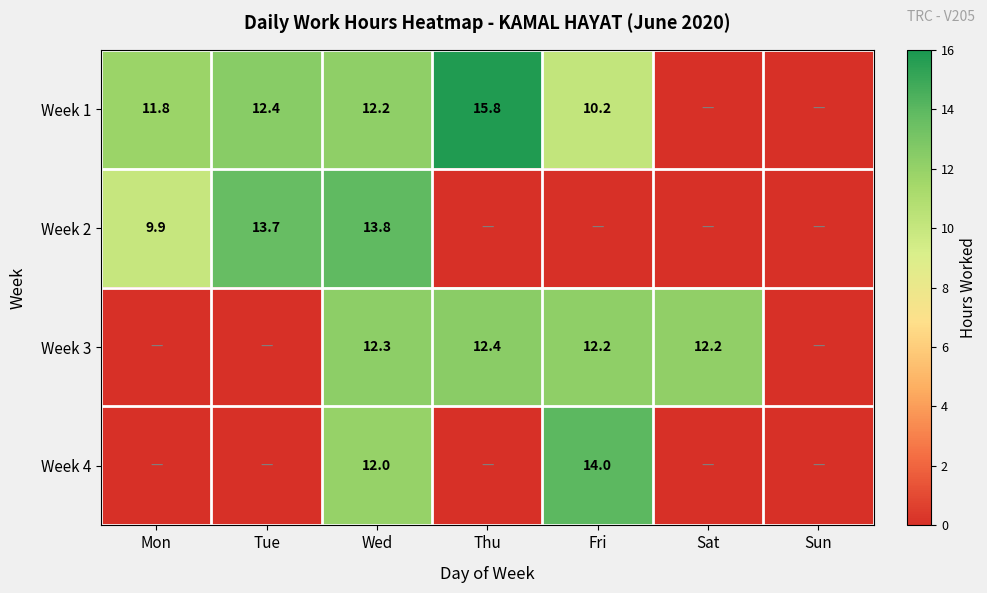

What is the spread (max minus min) of values at Wed?

1.8